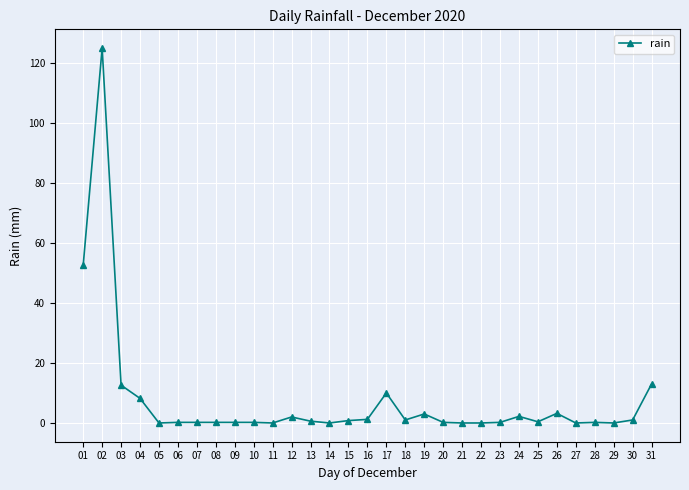

Is it true that the value at 13 is 0.6?

True